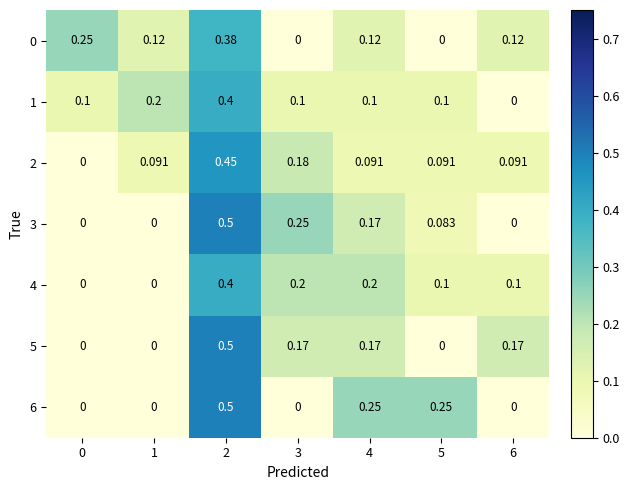

Is the value of 6 at 5 greater than the value of 3 at 0?

Yes